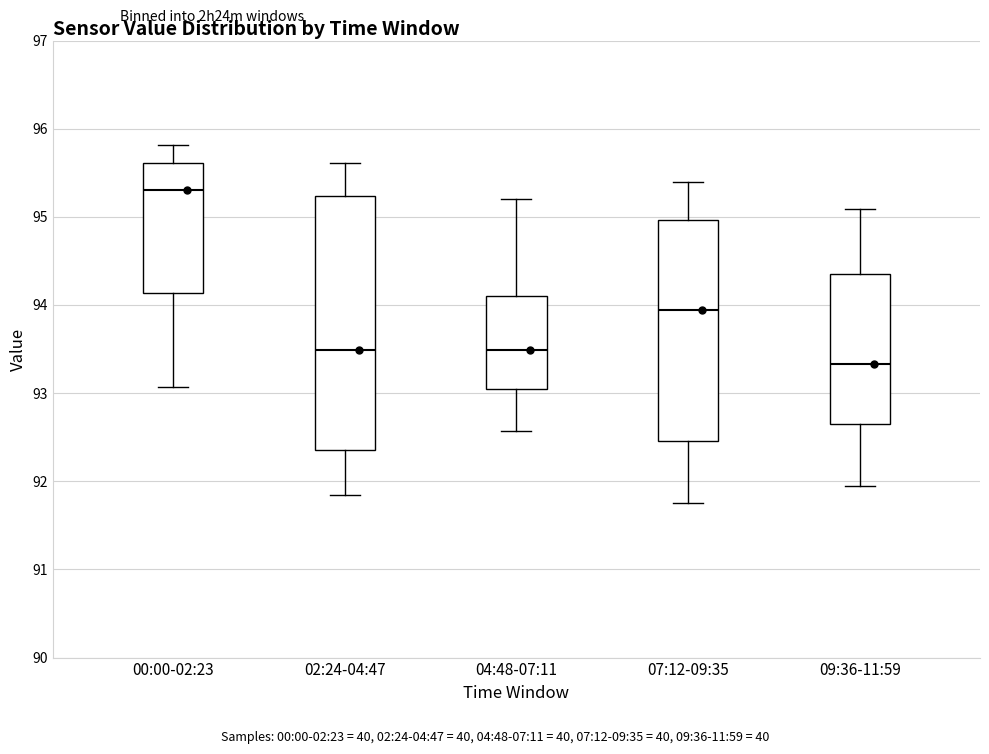

Where is the upper edge of the box for 02:24-04:47 on the y-axis? The values are not printed on the chart, so give them approximately, as read against the axis.

95.2